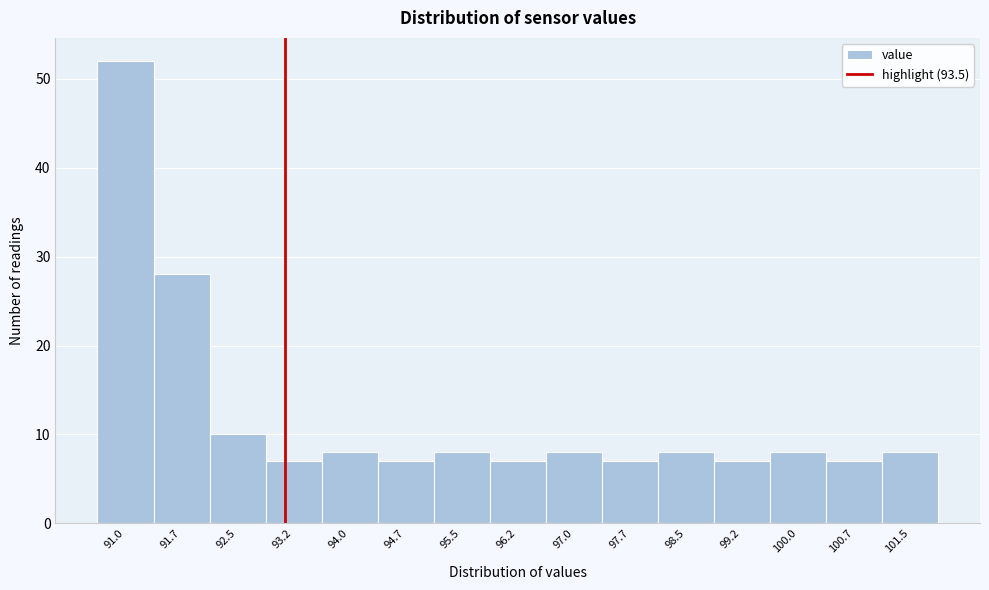

Reading right to left, list all the values displayed in this chart.

8	7	8	7	8	7	8	7	8	7	8	7	10	28	52